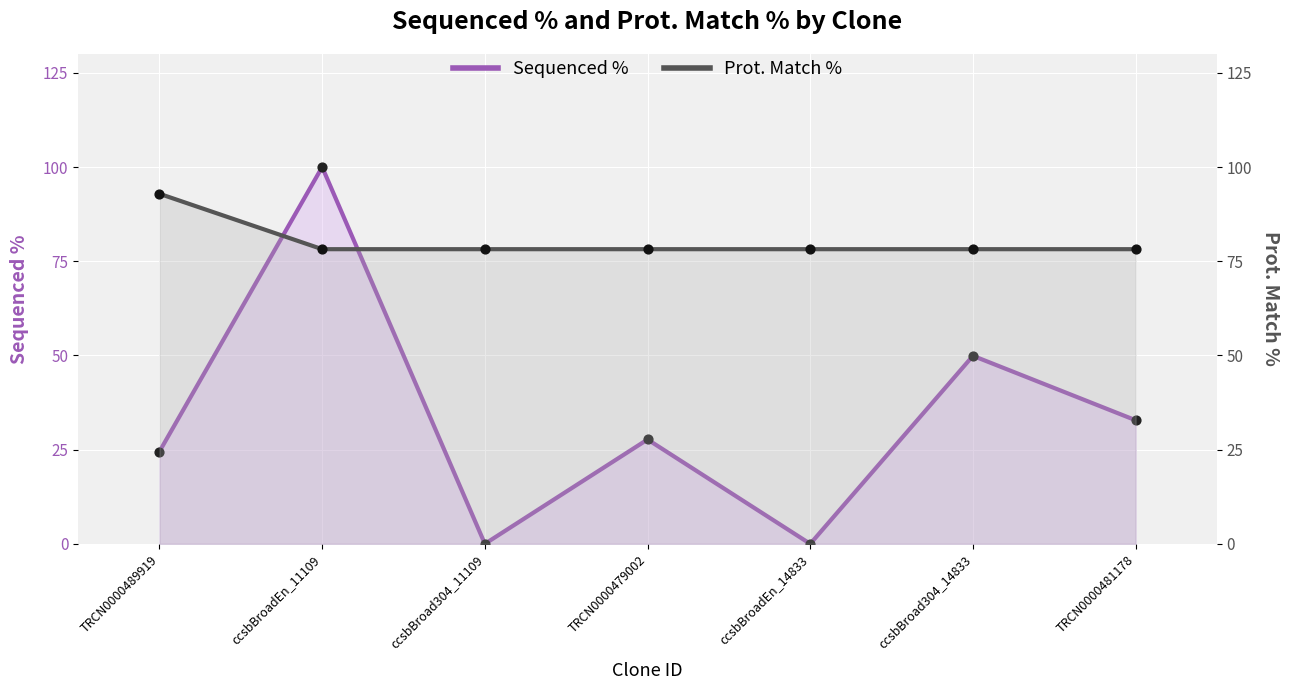

Which series has the largest total across all categories?

Prot. Match %